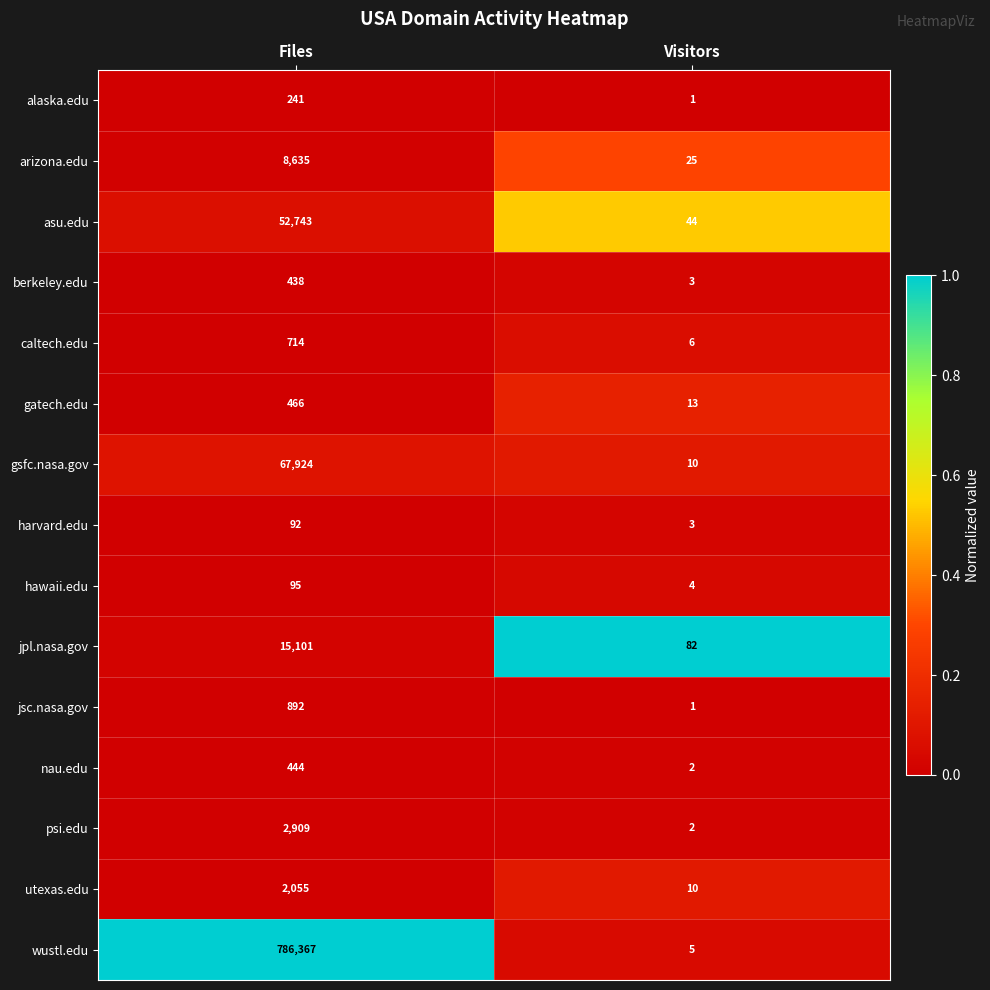

Reading left to right, transcribe all the data shown in this chart.

alaska.edu: 241	1
arizona.edu: 8635	25
asu.edu: 52743	44
berkeley.edu: 438	3
caltech.edu: 714	6
gatech.edu: 466	13
gsfc.nasa.gov: 67924	10
harvard.edu: 92	3
hawaii.edu: 95	4
jpl.nasa.gov: 15101	82
jsc.nasa.gov: 892	1
nau.edu: 444	2
psi.edu: 2909	2
utexas.edu: 2055	10
wustl.edu: 786367	5